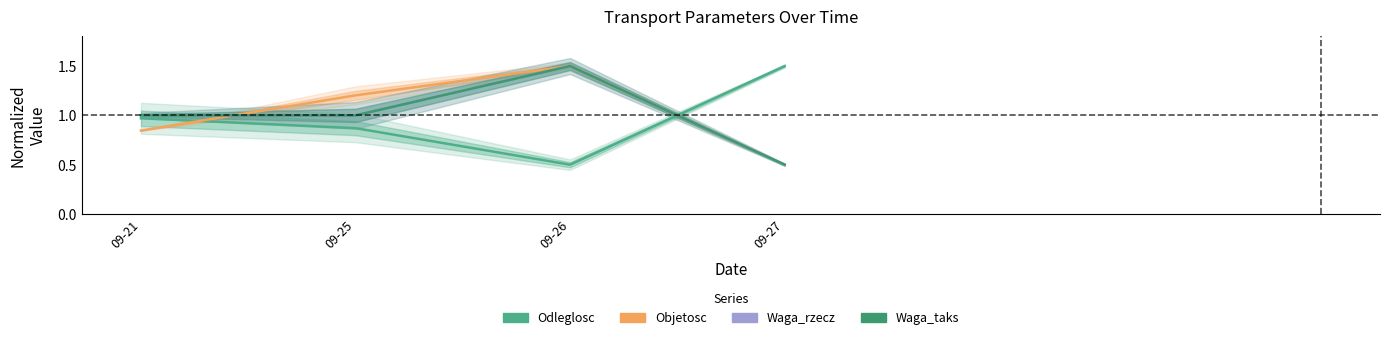

How many data points in Waga_rzecz are less than 1?

1